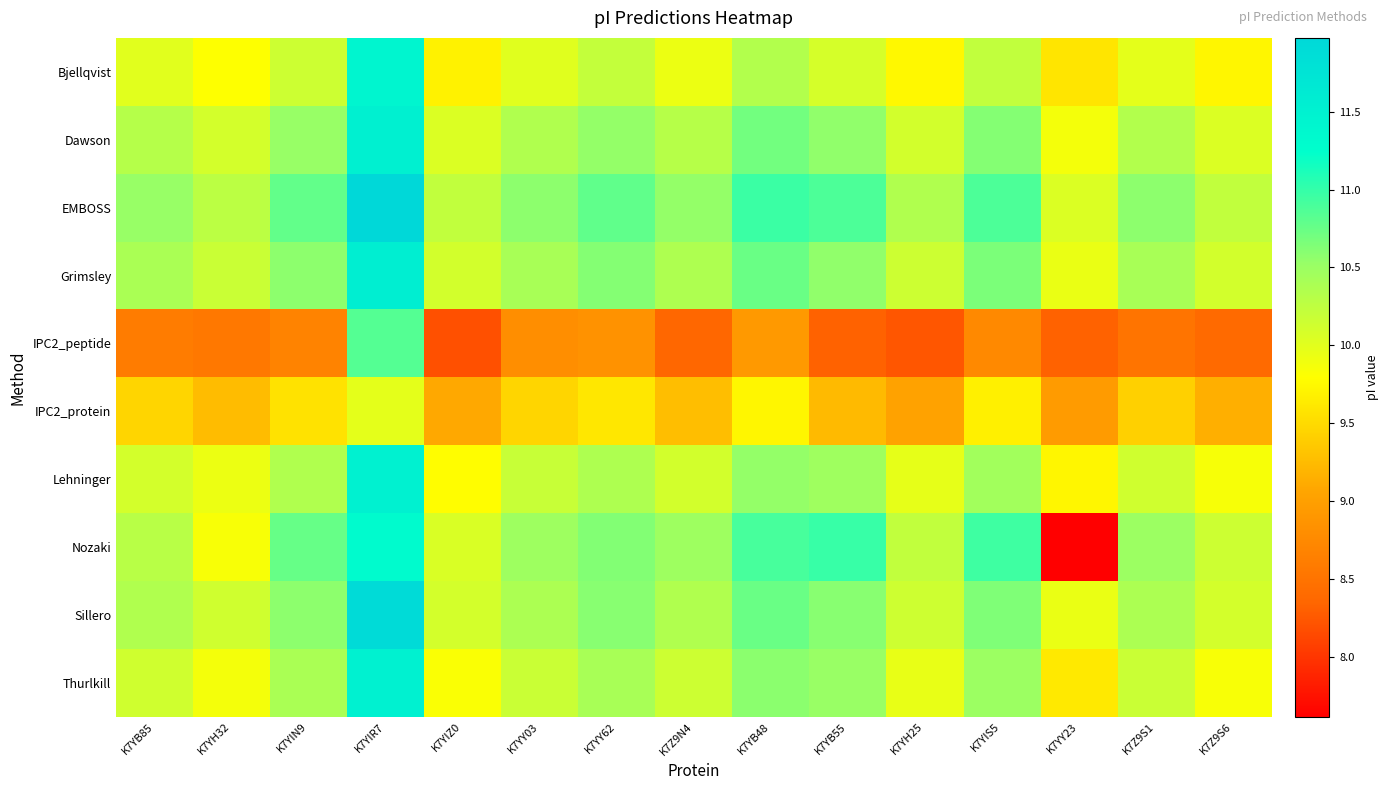

Rank the series by their maximum value, from lowest to highest.

IPC2_protein, IPC2_peptide, Nozaki, Bjellqvist, Lehninger, Thurlkill, Dawson, Grimsley, Sillero, EMBOSS